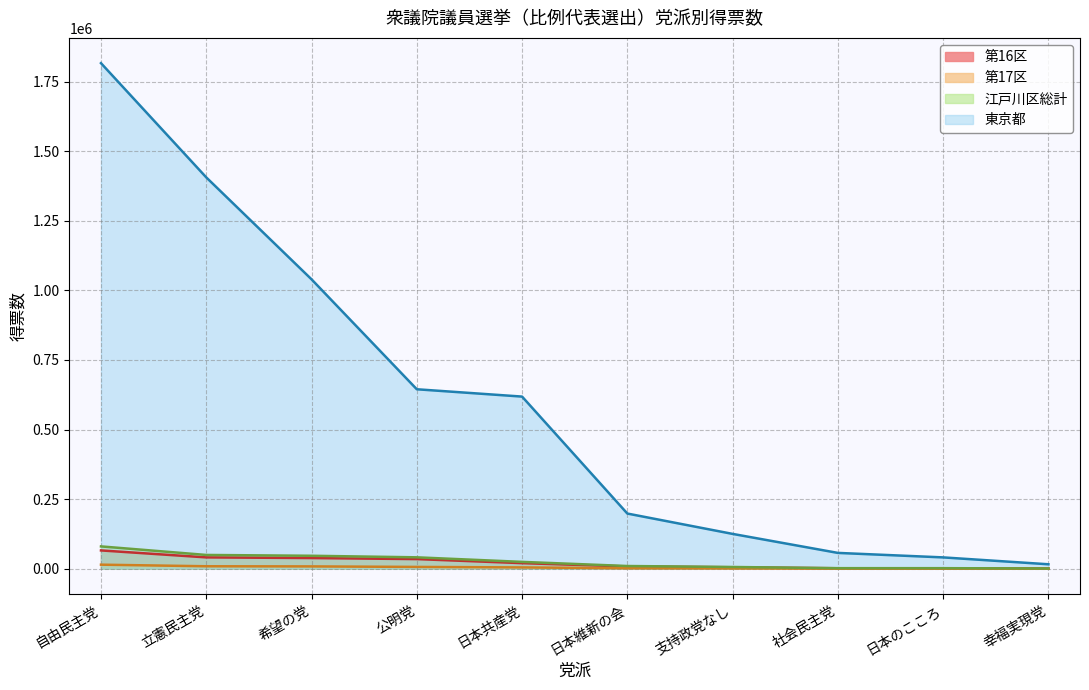

Count the number of categories in the chart.

10